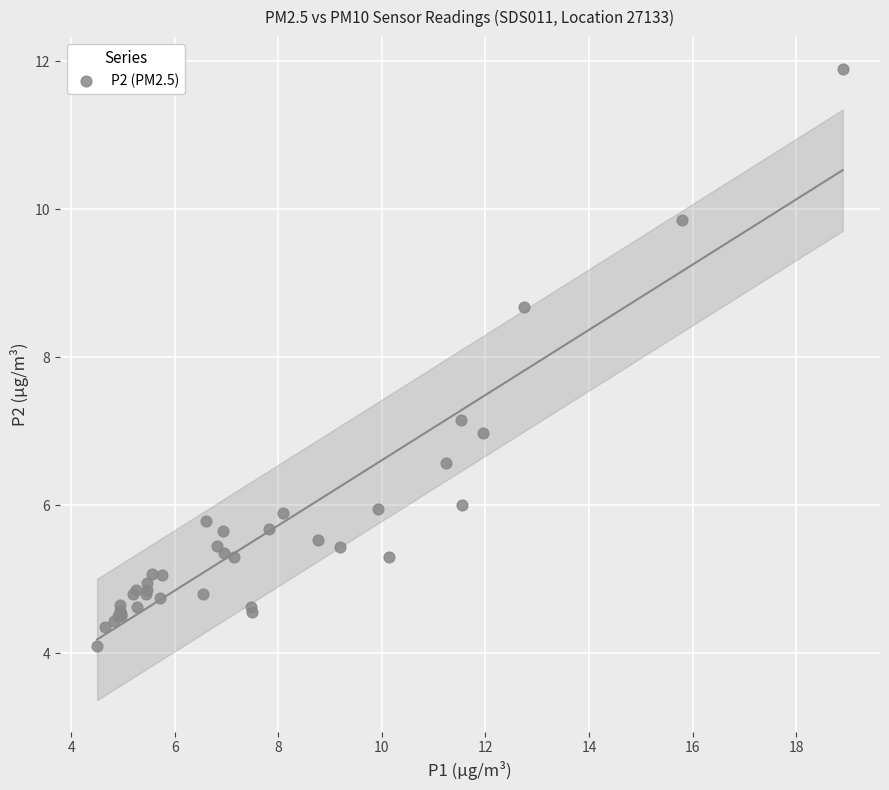

What Y value in the scatter plot is closest to 8?

8.7